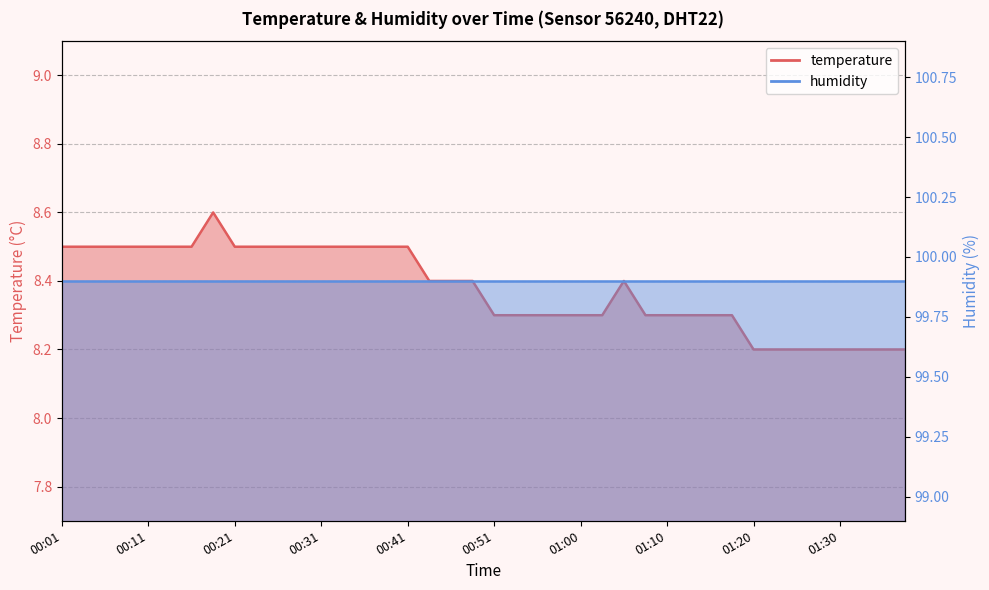

At which category does the data reach its first local peak?

00:18